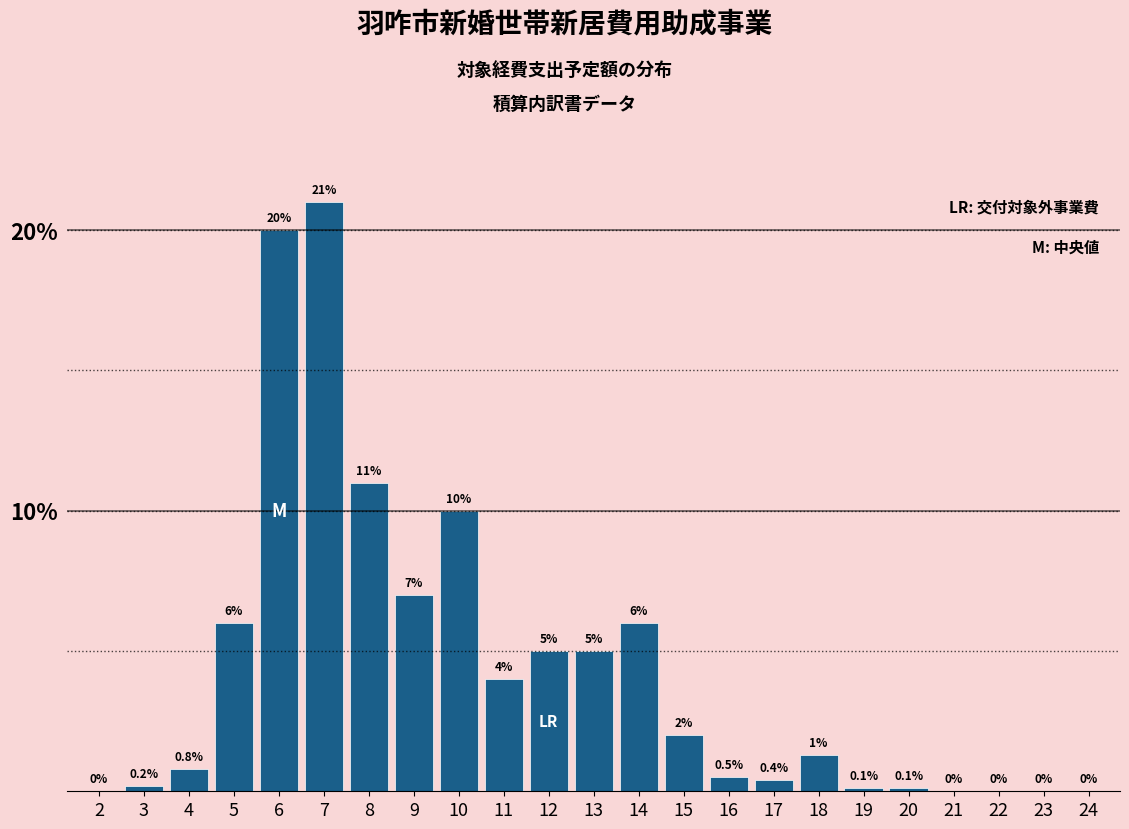

Reading left to right, list all the values displayed in this chart.

2=0.0	3=0.2	4=0.8	5=6.0	6=20.0	7=21.0	8=11.0	9=7.0	10=10.0	11=4.0	12=5.0	13=5.0	14=6.0	15=2.0	16=0.5	17=0.4	18=1.3	19=0.1	20=0.1	21=0.0	22=0.0	23=0.0	24=0.0